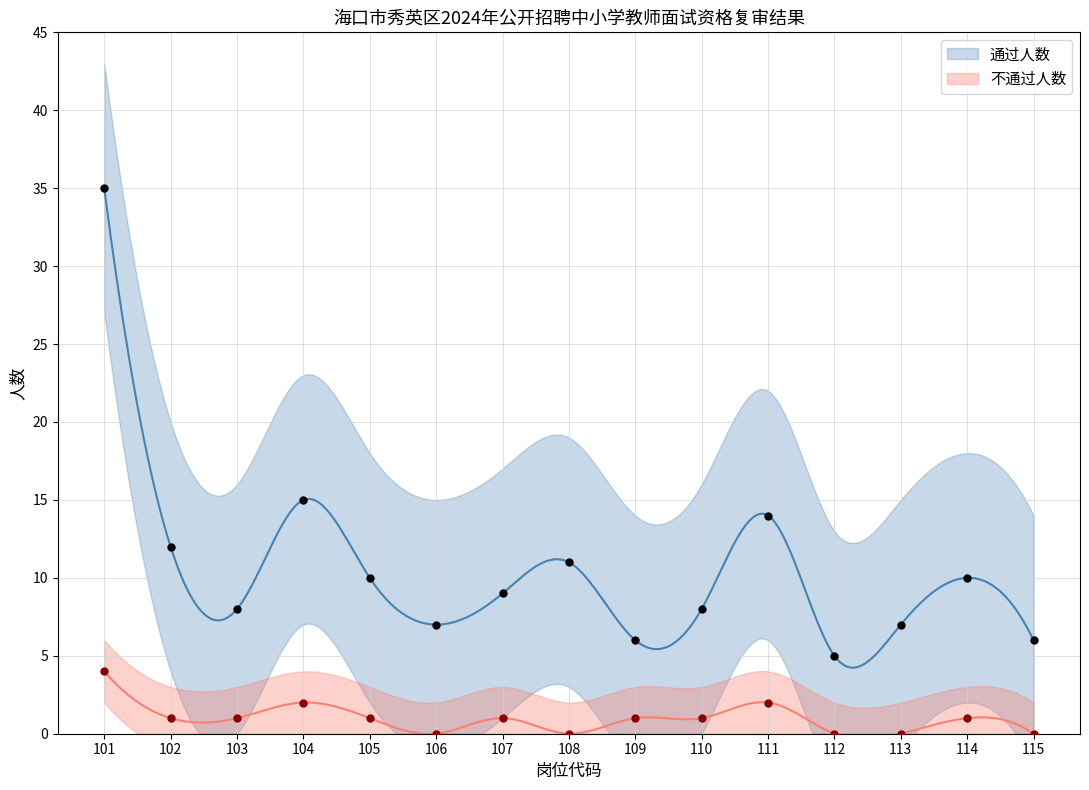

What are all the series names shown in the legend?

通过人数, 不通过人数